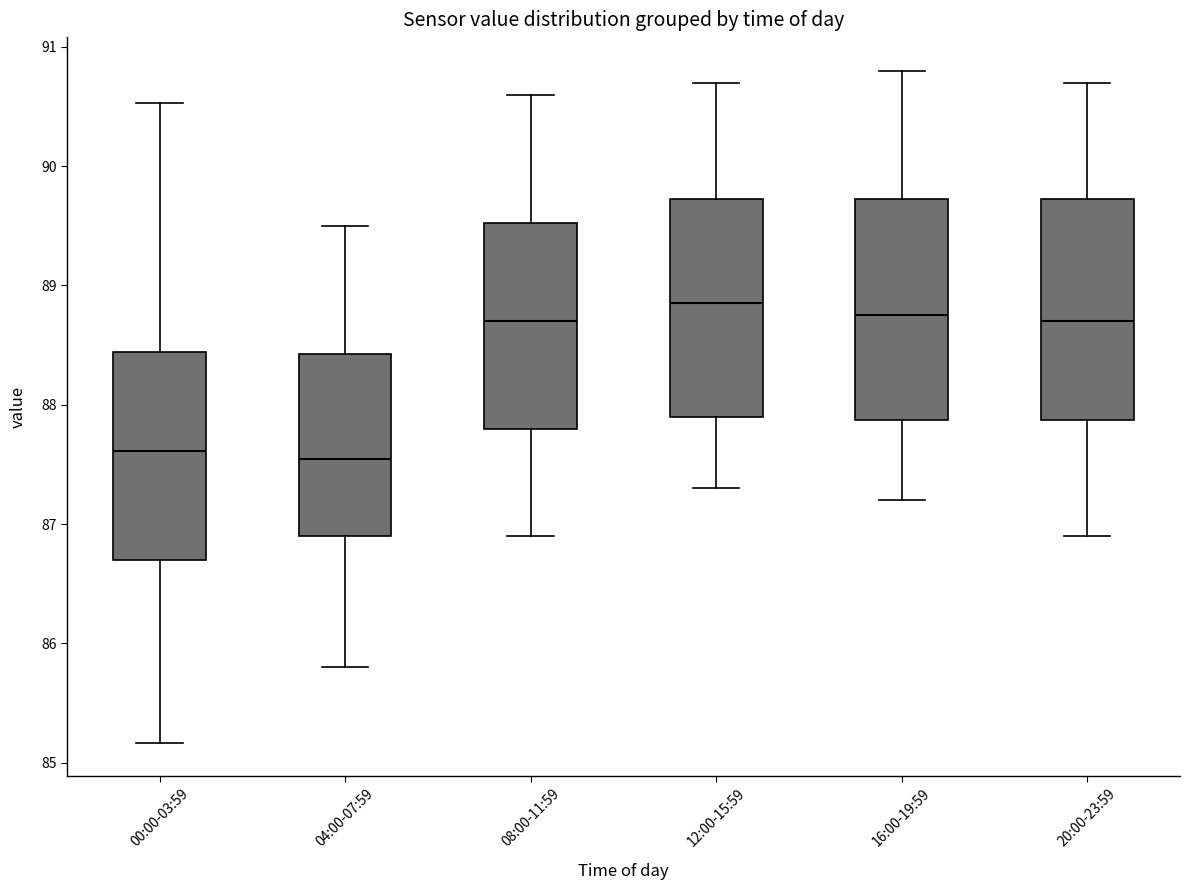

Where is the upper edge of the box for 16:00-19:59 on the y-axis? The values are not printed on the chart, so give them approximately, as read against the axis.

89.7